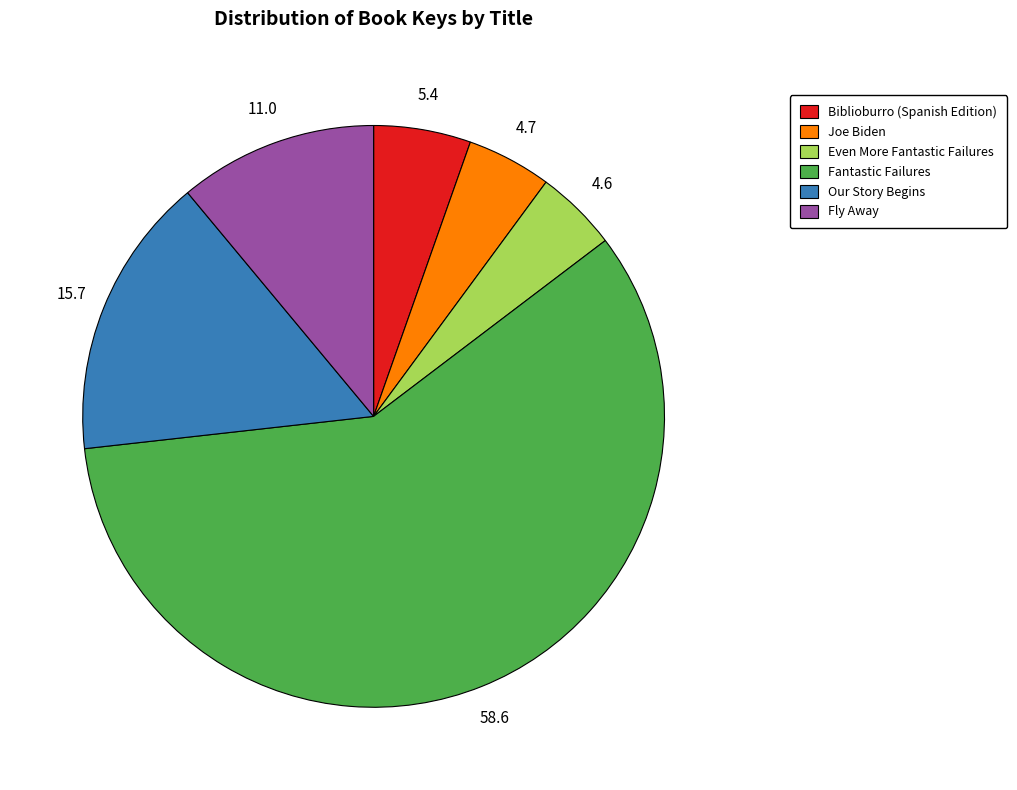

True or false: Fantastic Failures accounts for 59% of the total.

True